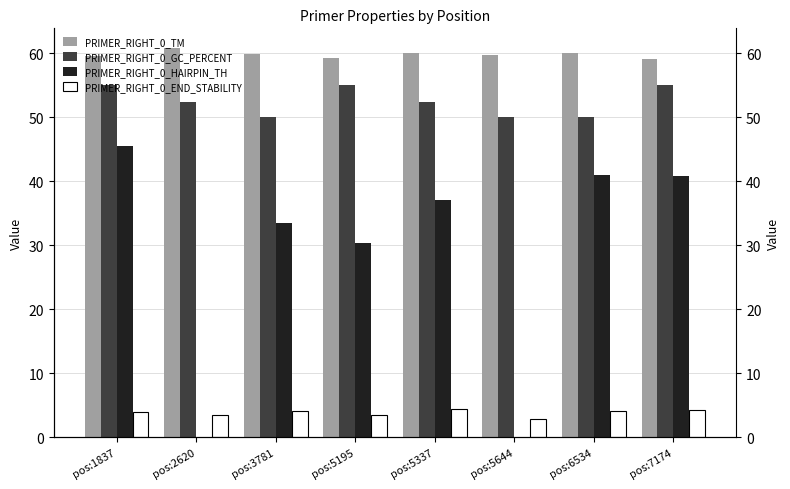

What is the average value of the PRIMER_RIGHT_0_HAIRPIN_TH series?

28.5